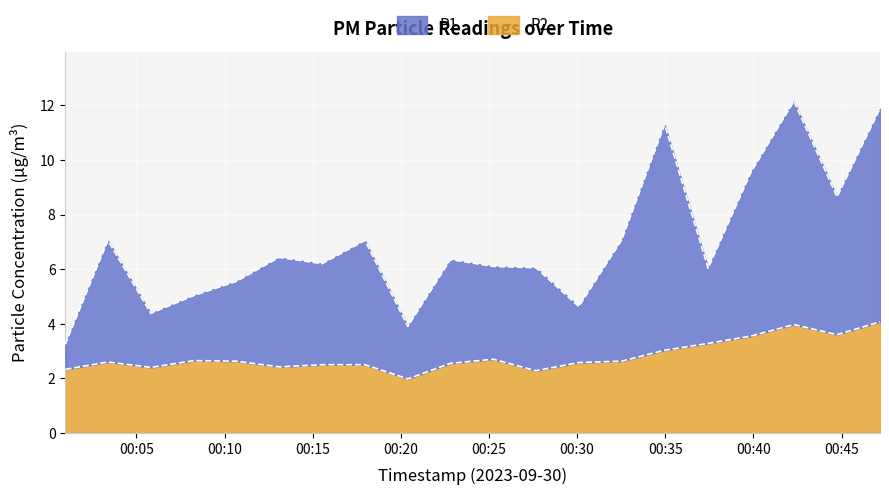

Reading left to right, list all the values displayed in this chart.

P1: 2023-09-30T00:00:58=3.2	2023-09-30T00:03:23=7.0	2023-09-30T00:05:49=4.4	2023-09-30T00:08:15=5.0	2023-09-30T00:10:40=5.5	2023-09-30T00:13:06=6.4	2023-09-30T00:15:32=6.2	2023-09-30T00:17:58=7.0	2023-09-30T00:20:24=3.9	2023-09-30T00:22:49=6.3	2023-09-30T00:25:15=6.1	2023-09-30T00:27:40=6.0	2023-09-30T00:30:06=4.6	2023-09-30T00:32:32=7.1	2023-09-30T00:34:58=11.3	2023-09-30T00:37:26=6.0	2023-09-30T00:39:52=9.6	2023-09-30T00:42:18=12.2	2023-09-30T00:44:45=8.7	2023-09-30T00:47:11=11.9
P2: 2023-09-30T00:00:58=2.3	2023-09-30T00:03:23=2.6	2023-09-30T00:05:49=2.4	2023-09-30T00:08:15=2.6	2023-09-30T00:10:40=2.6	2023-09-30T00:13:06=2.4	2023-09-30T00:15:32=2.5	2023-09-30T00:17:58=2.5	2023-09-30T00:20:24=2.0	2023-09-30T00:22:49=2.5	2023-09-30T00:25:15=2.7	2023-09-30T00:27:40=2.3	2023-09-30T00:30:06=2.6	2023-09-30T00:32:32=2.6	2023-09-30T00:34:58=3.0	2023-09-30T00:37:26=3.3	2023-09-30T00:39:52=3.5	2023-09-30T00:42:18=4.0	2023-09-30T00:44:45=3.6	2023-09-30T00:47:11=4.1